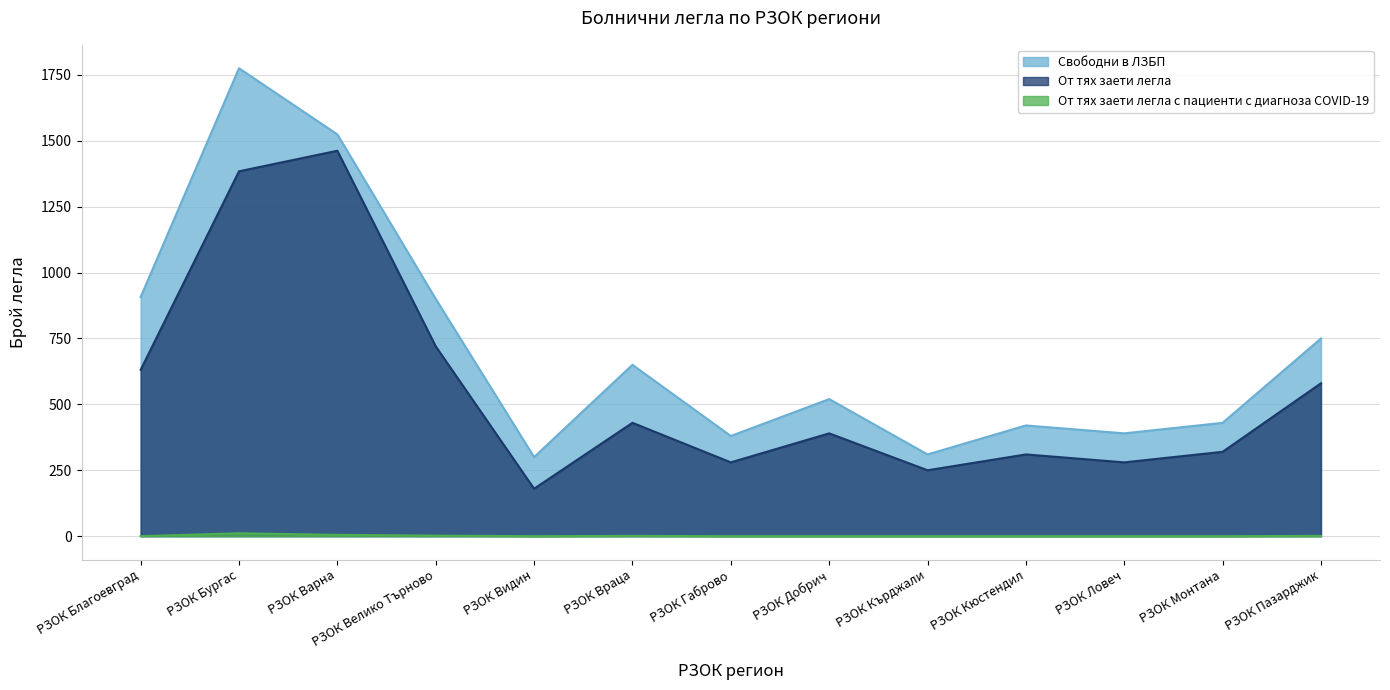

What position from the left is РЗОК Ловеч?

11